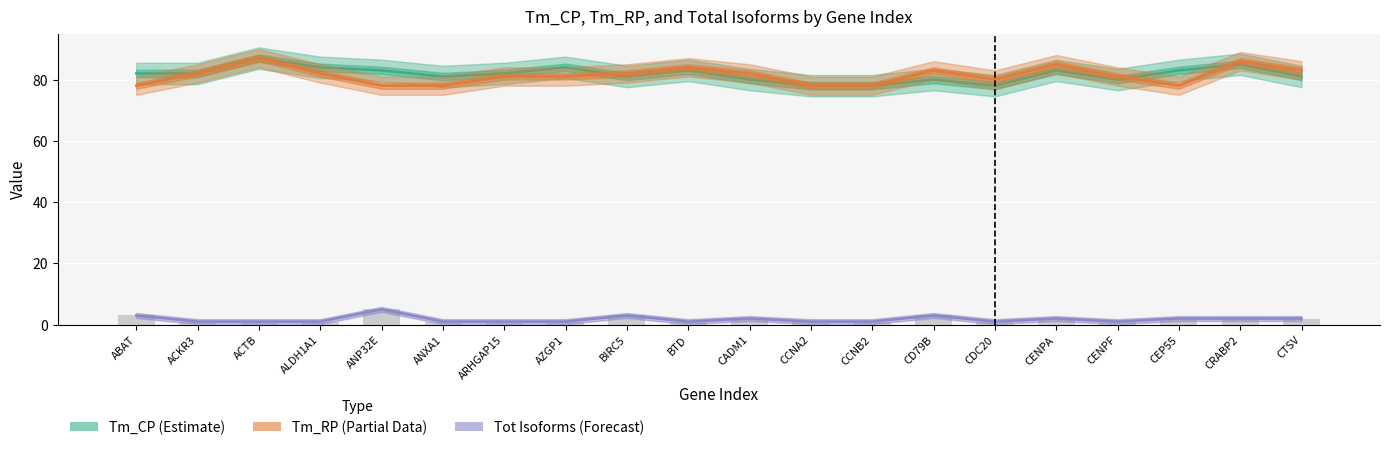

What is the label of the 1st bar from the right?

CTSV